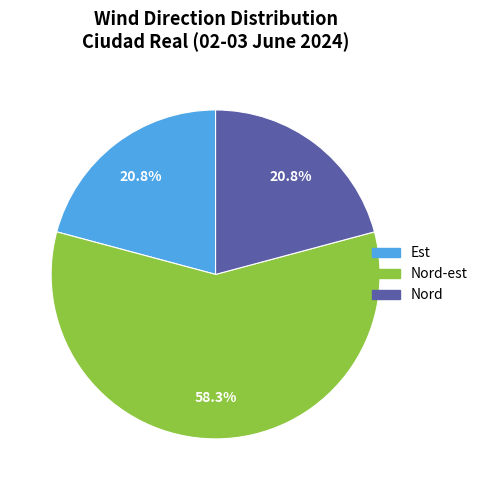

Is there a majority slice in this chart?

Yes